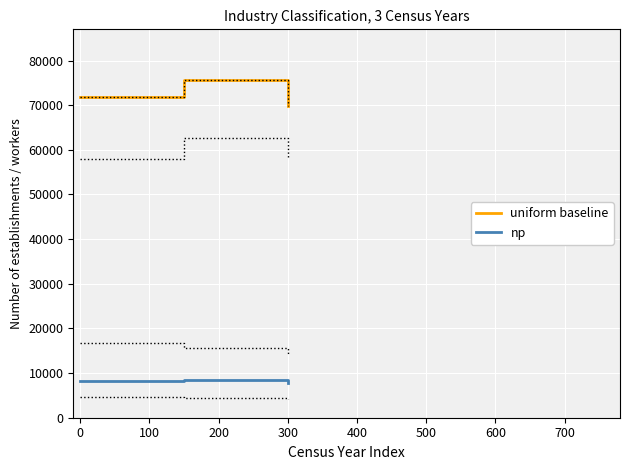

How many lines are shown in the chart?

2